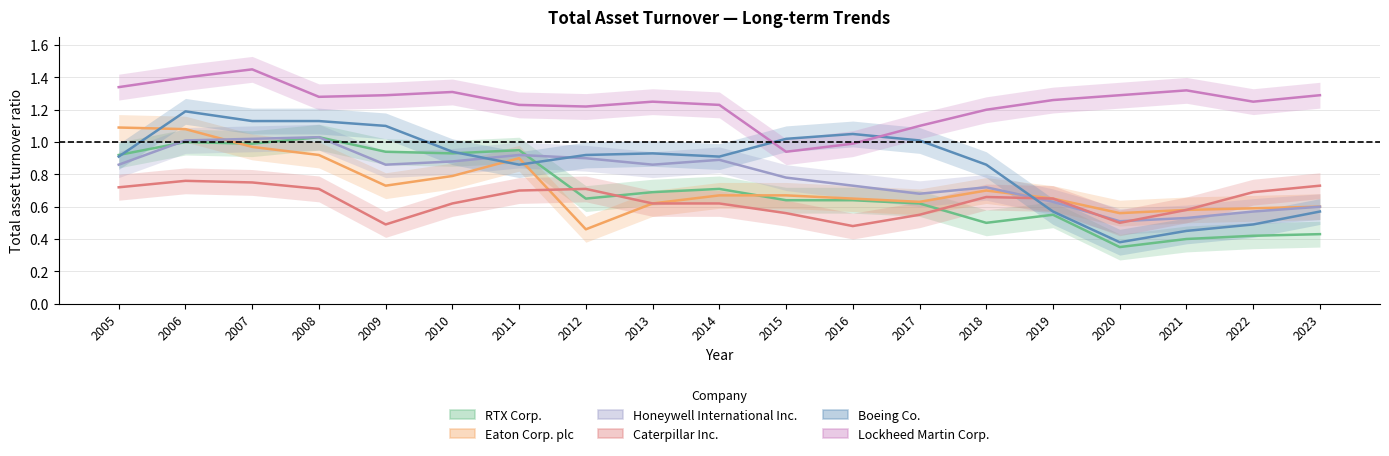

What is the spread (max minus min) of values at 2010?

0.7